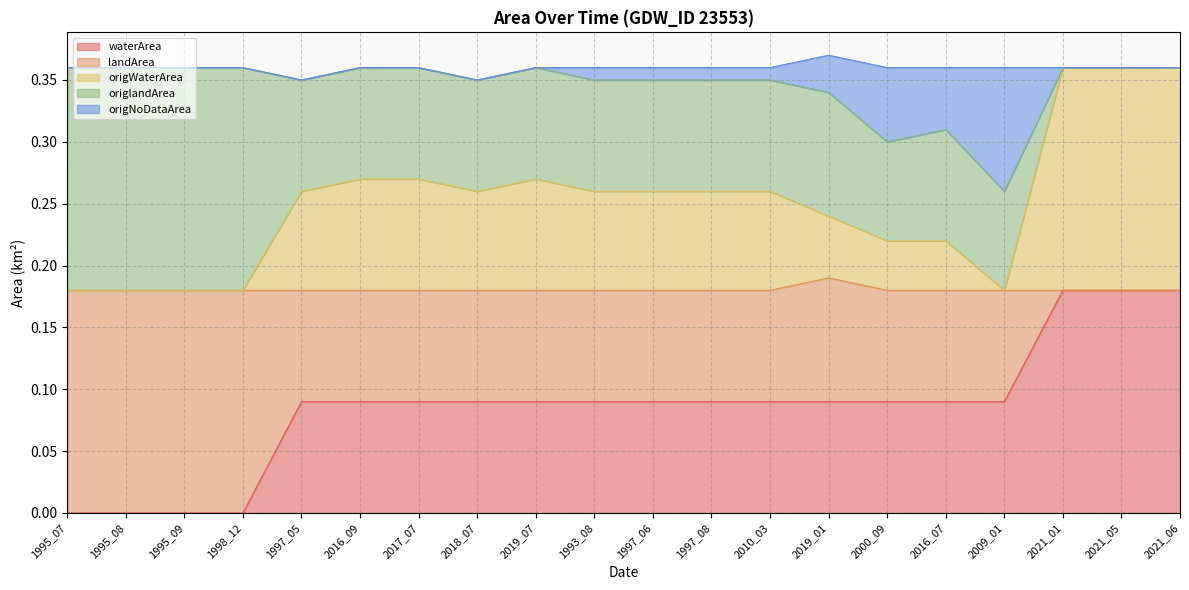

What is the difference between the second highest and second lowest values in the origNoDataArea series?

0.1